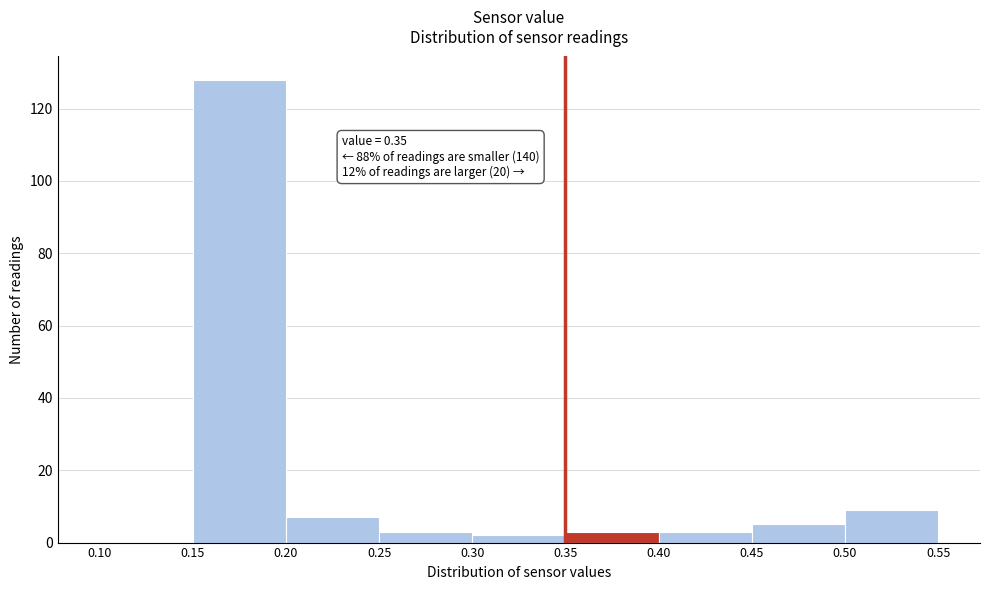

Over which range of the x-axis is the bar tallest?

0.15 to 0.20